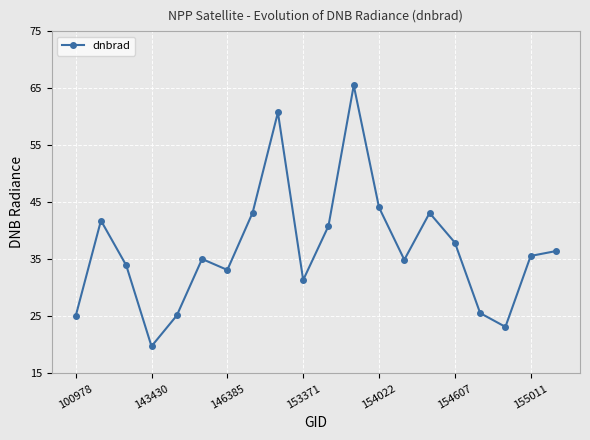

What is the difference between the maximum and minimum values?

45.7